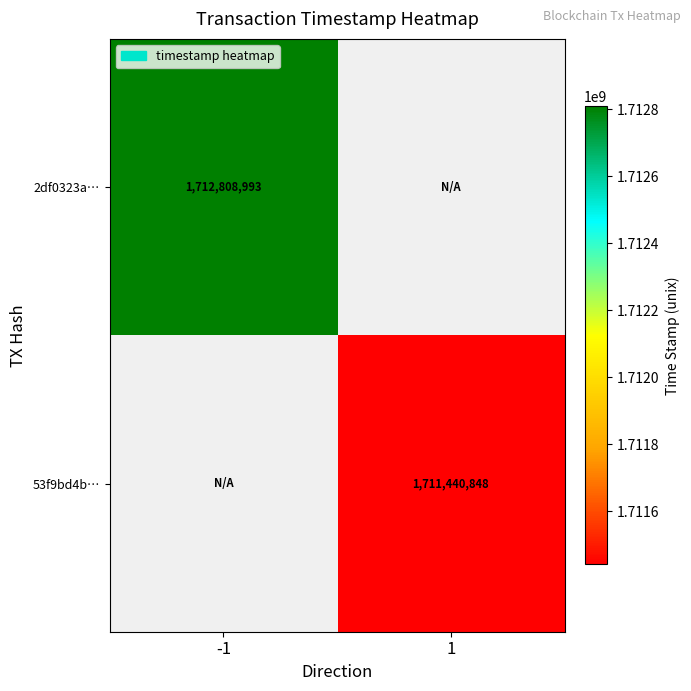

Is it true that 2df0323a… equals 1712808993 at -1?

True